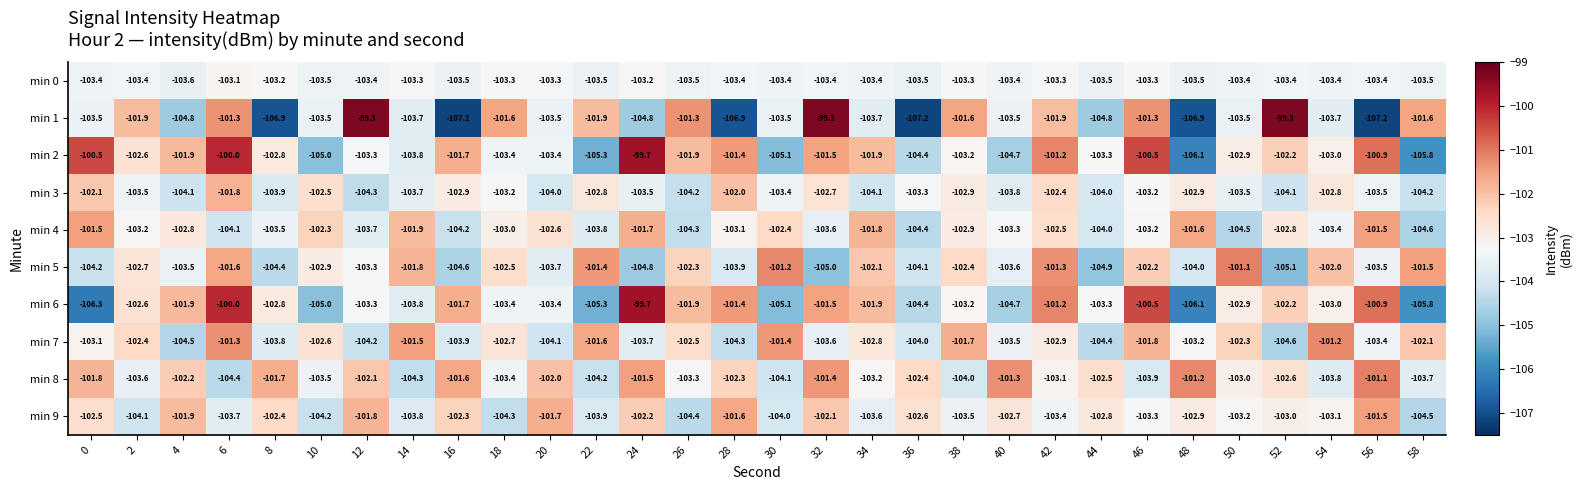

True or false: min 2 has a value of -146.2 at 36.

False